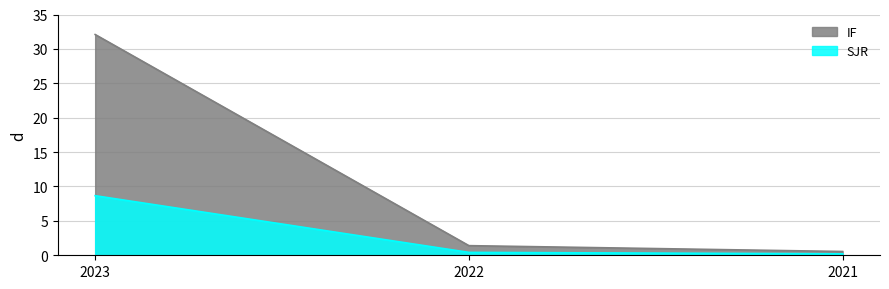

How many data points in IF are above 1?

2